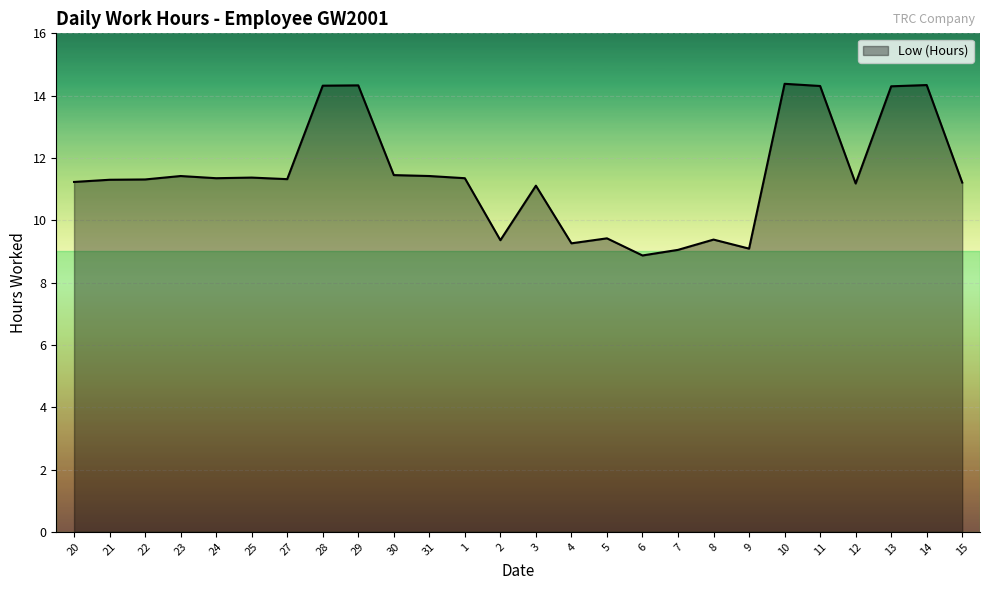

How many lines are shown in the chart?

1